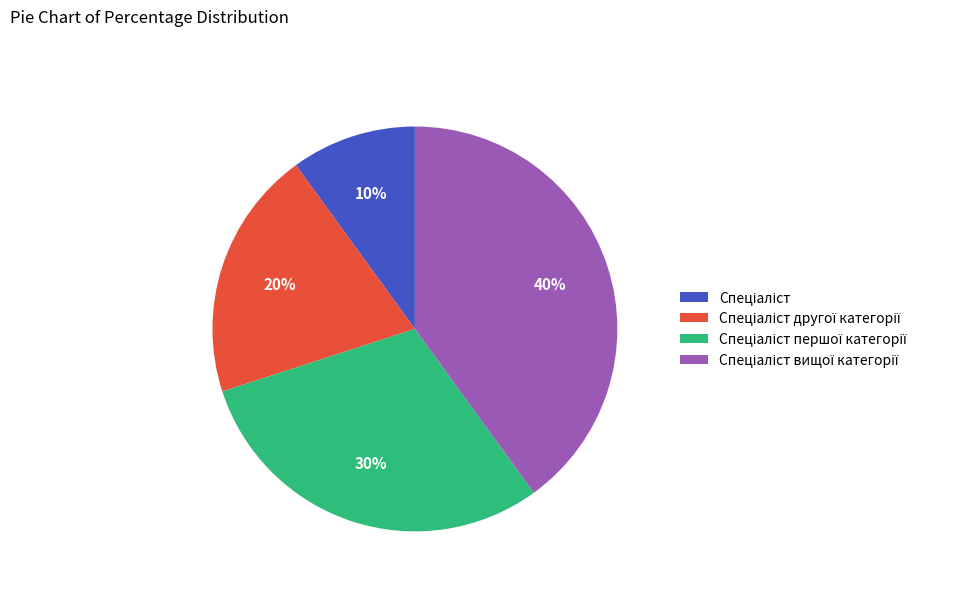

To the nearest percent, what is the average slice percentage?

25%